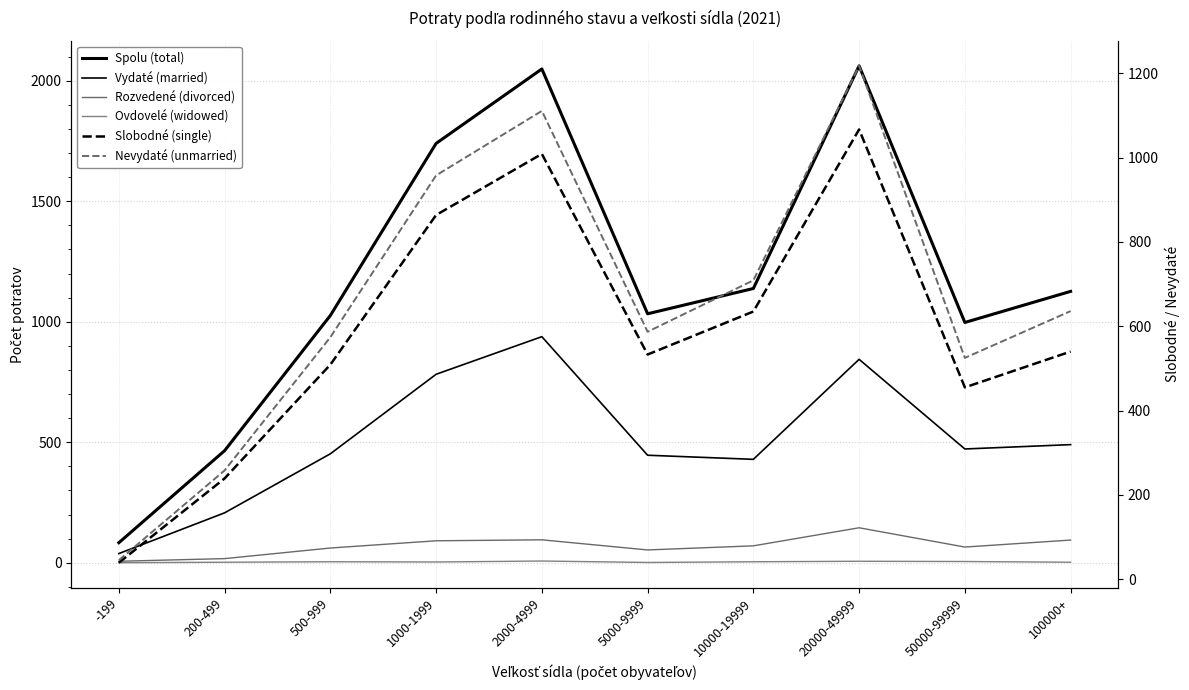

True or false: Ovdovelé (widowed) has a value of 7 at 50000-99999.

False